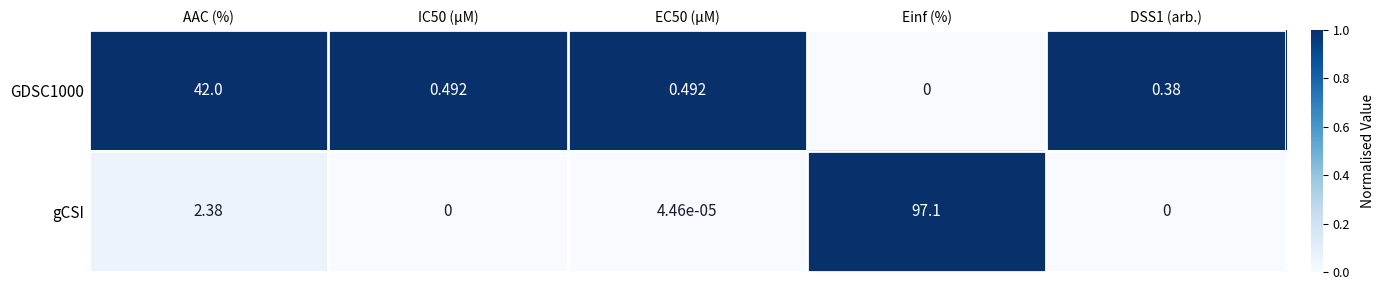

At which label is gCSI closest to 48?

AAC (%)